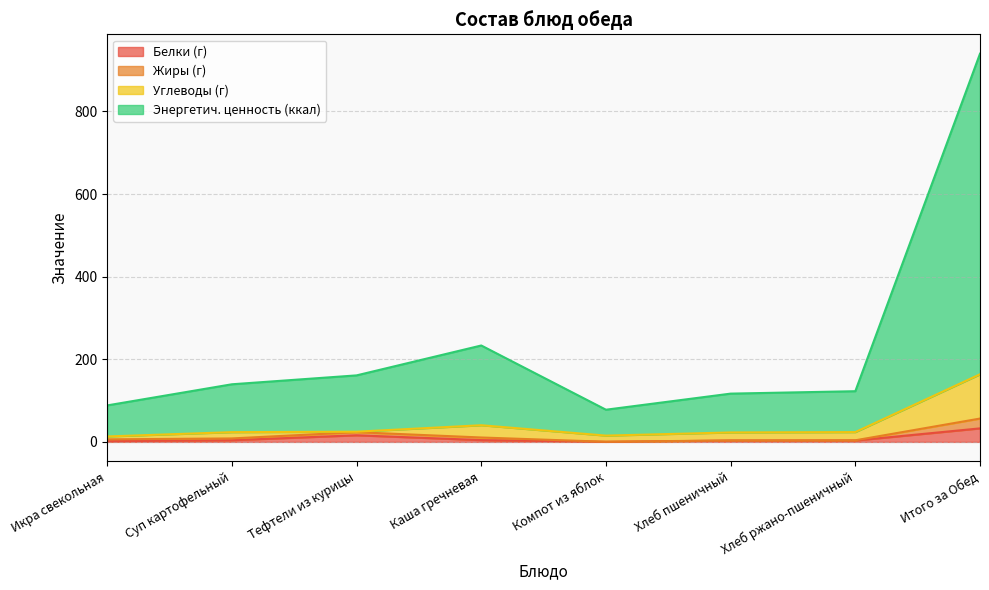

What is the difference between the maximum and minimum values in the Белки (г) series?

32.6